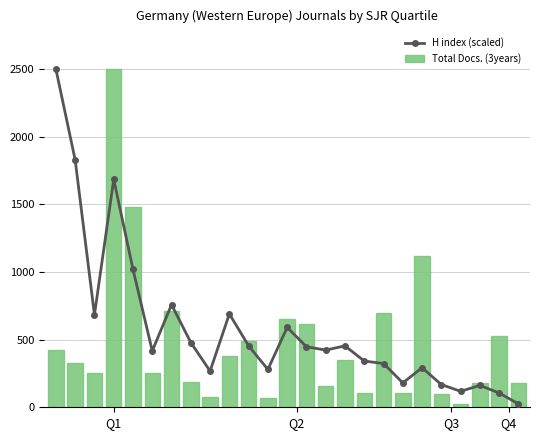

Is it true that Total Docs. (3years) equals 52.0 at 20?

False